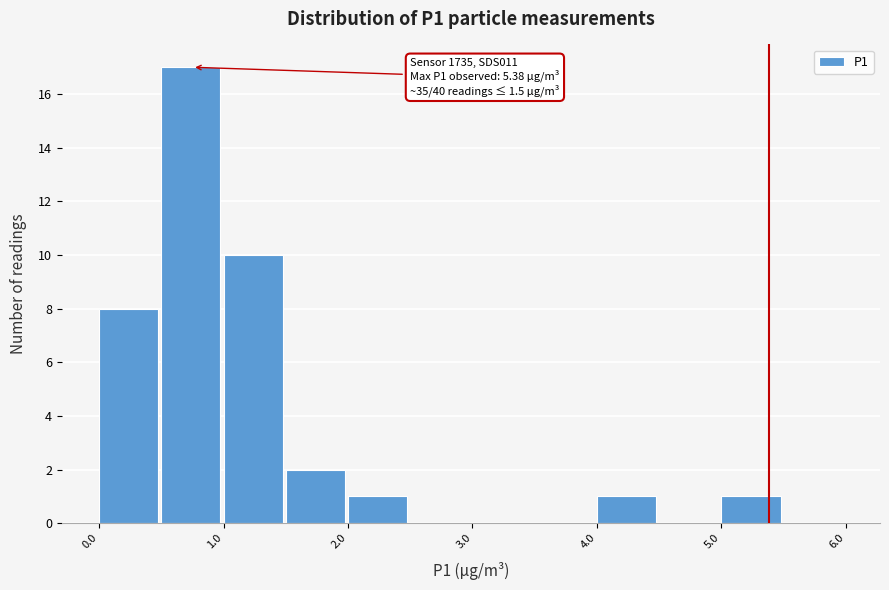

Over which range of the x-axis is the bar tallest?

0.5 to 1.0